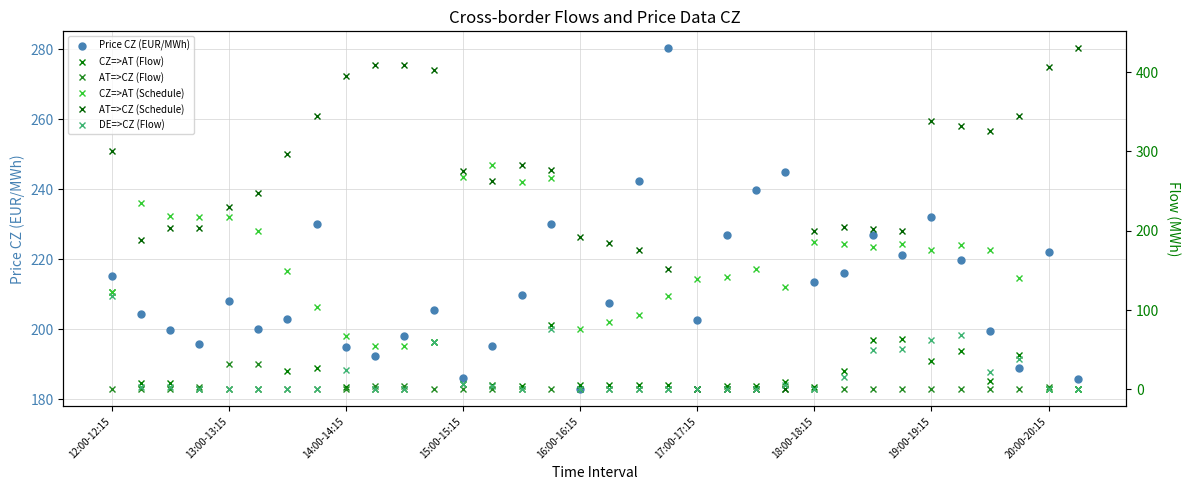

What is the spread (max minus min) of values at 27?

221.2